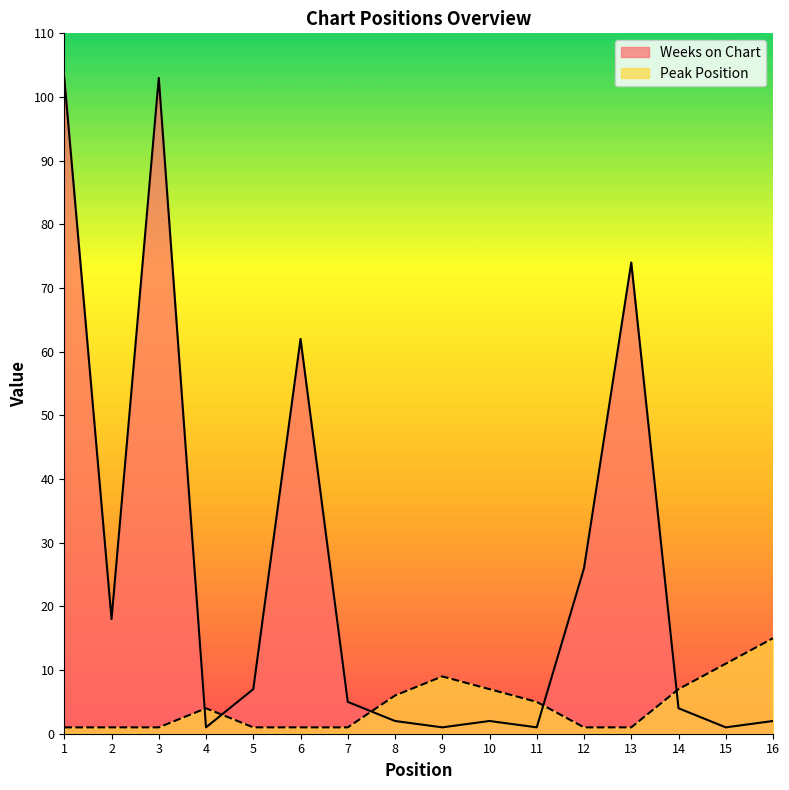

What is the value of the Peak Position point at the 12th from the left?

1